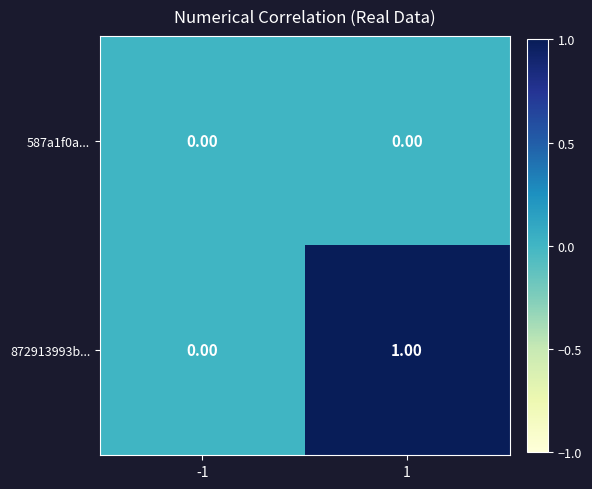

Is the value of 872913993b... at 1 greater than the value of 587a1f0a... at -1?

Yes